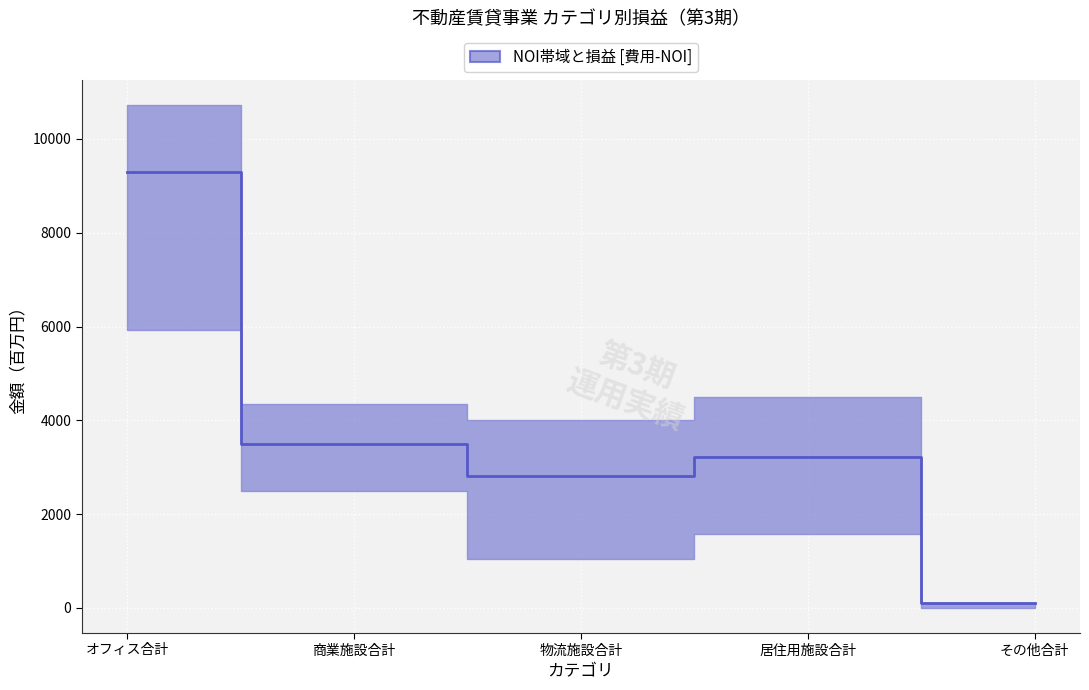

Between オフィス合計 and その他合計, which is larger?

オフィス合計